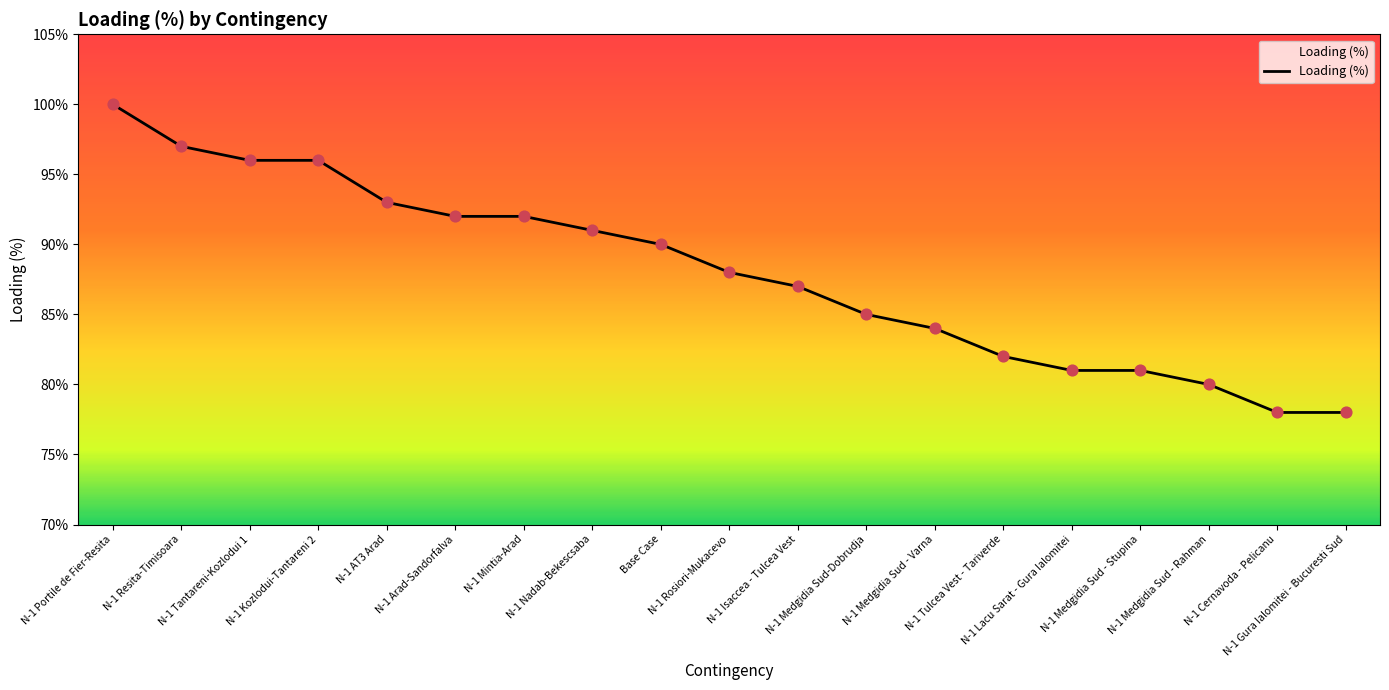

What is the ratio of the value at N-1 Portile de Fier-Resita to the value at N-1 Medgidia Sud - Varna?

1.2